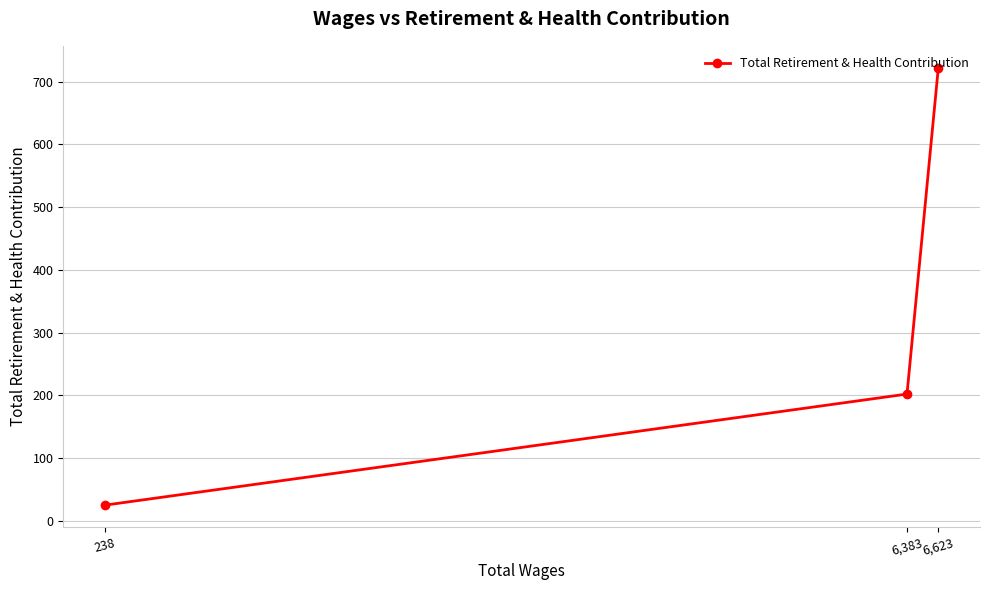

List the labels in order of value, largest first.

6,623, 6,383, 238